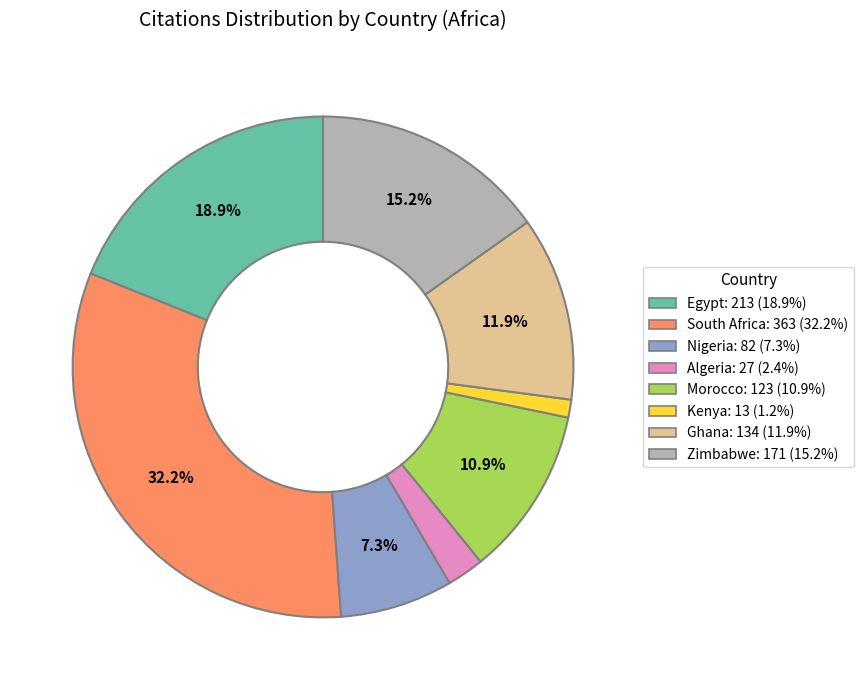

True or false: Algeria accounts for 14% of the total.

False